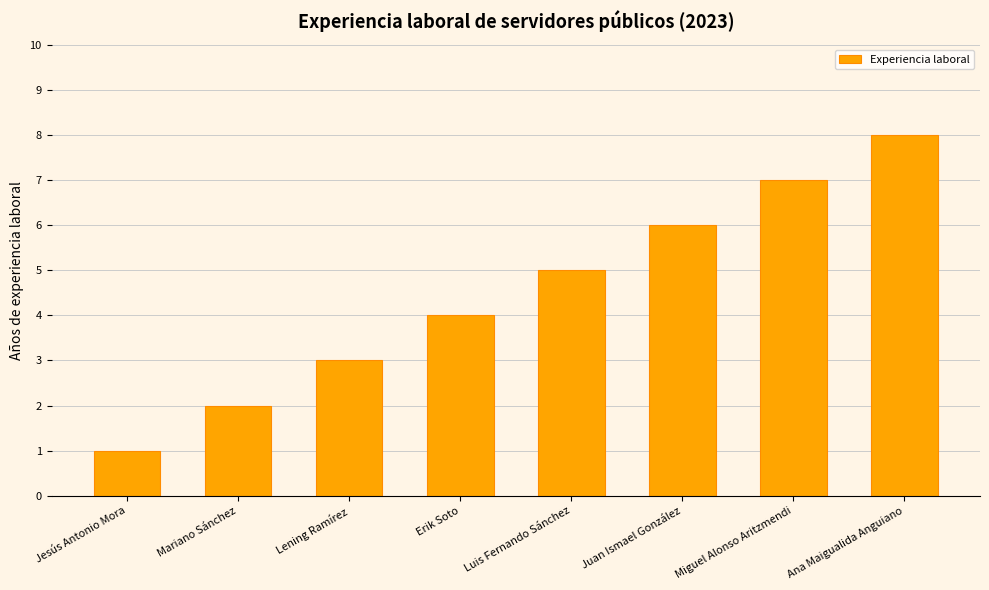

Which label corresponds to the largest value in the chart?

Ana Maigualida Anguiano